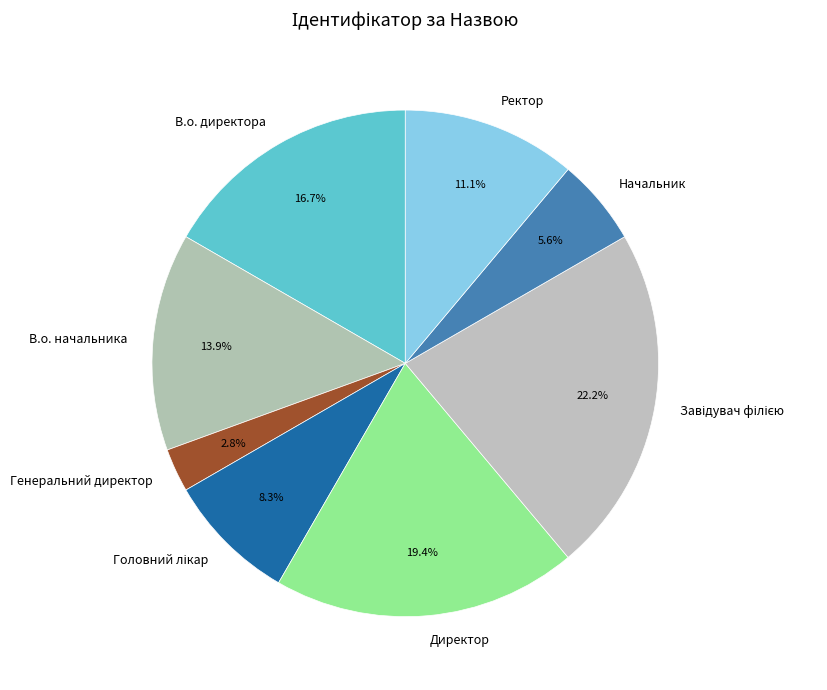

The Генеральний директор slice represents 3% of the pie. True or false?

True